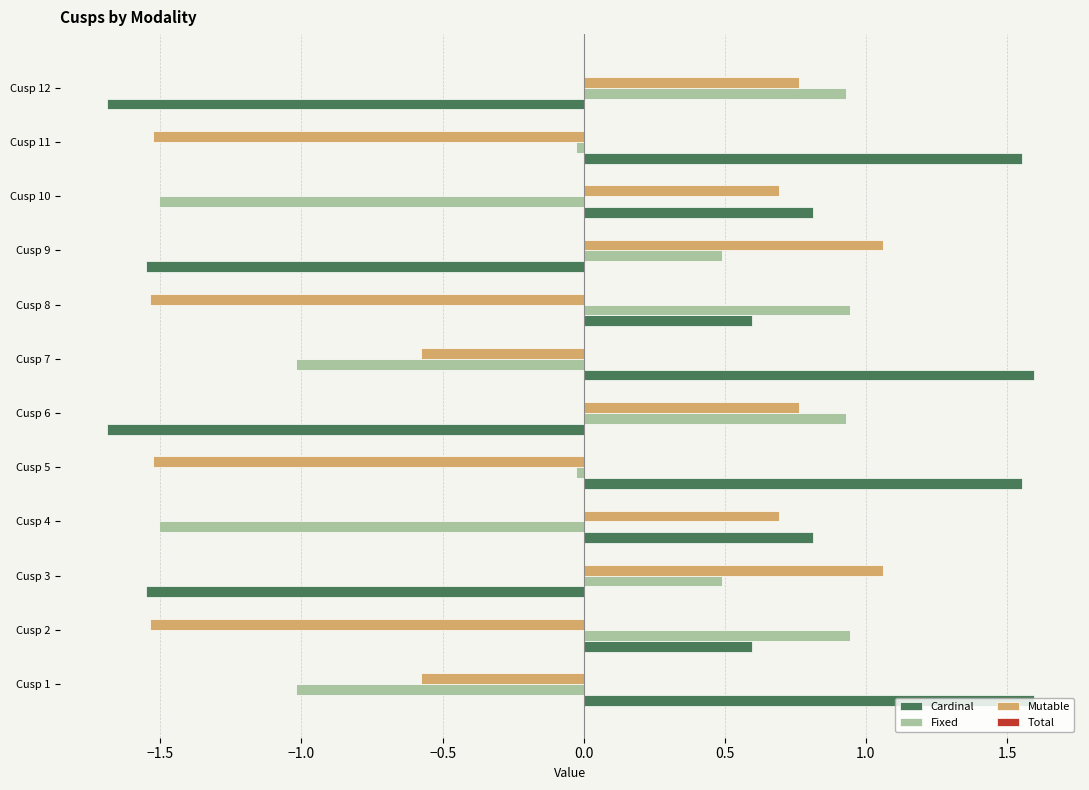

True or false: Mutable has a value of -1.5 at Cusp 8.

True